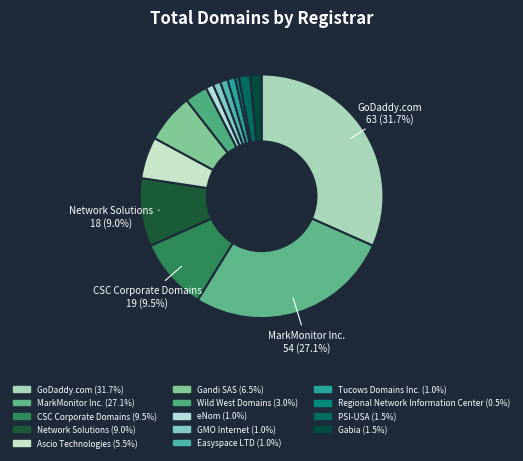

To the nearest percent, what is the difference between the largest and smallest slice percentages?

31%